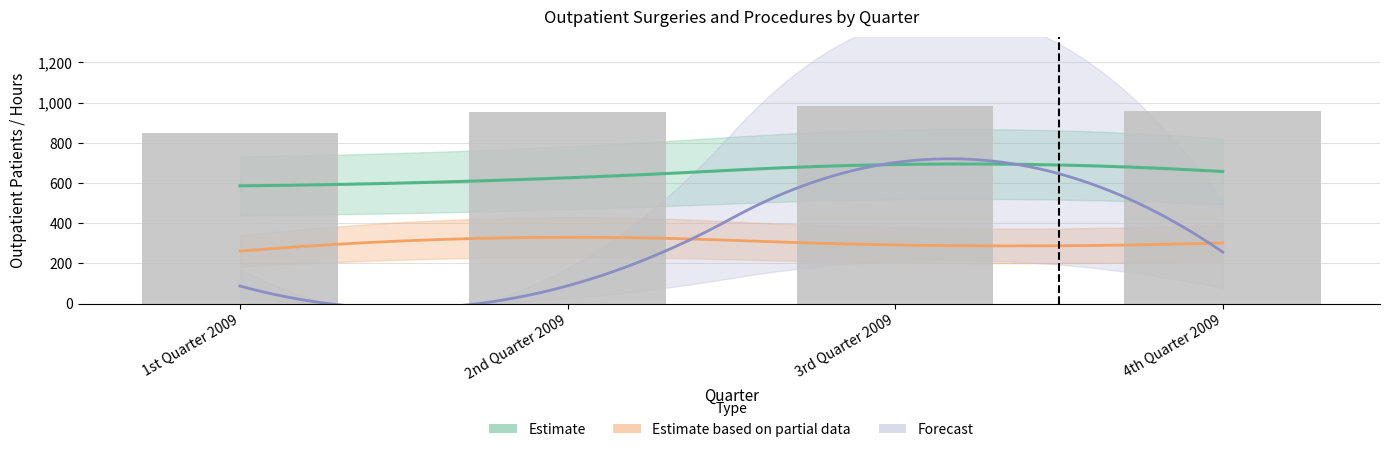

At which label does Outpatient Surgery Patients reach its minimum?

1st Quarter 2009